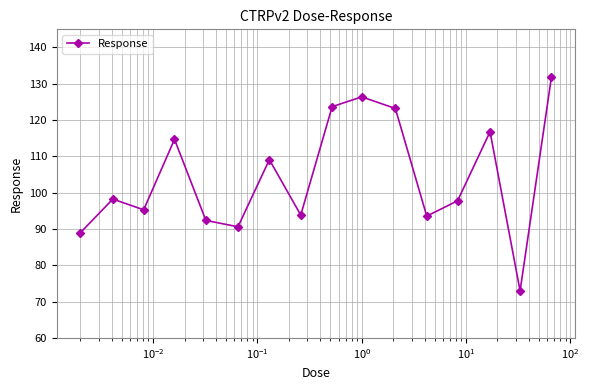

What is the value of the 10th point from the left?

126.4